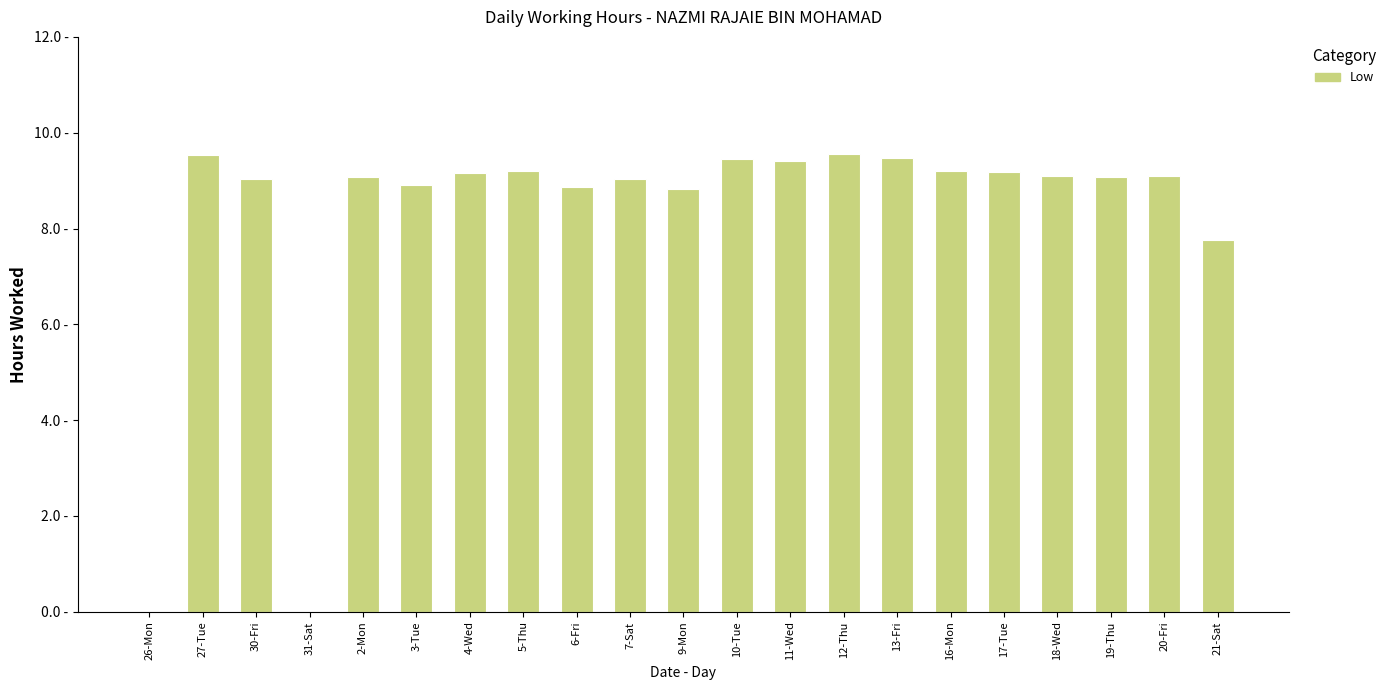

Where is the data nearest to the value 4?

21-Sat